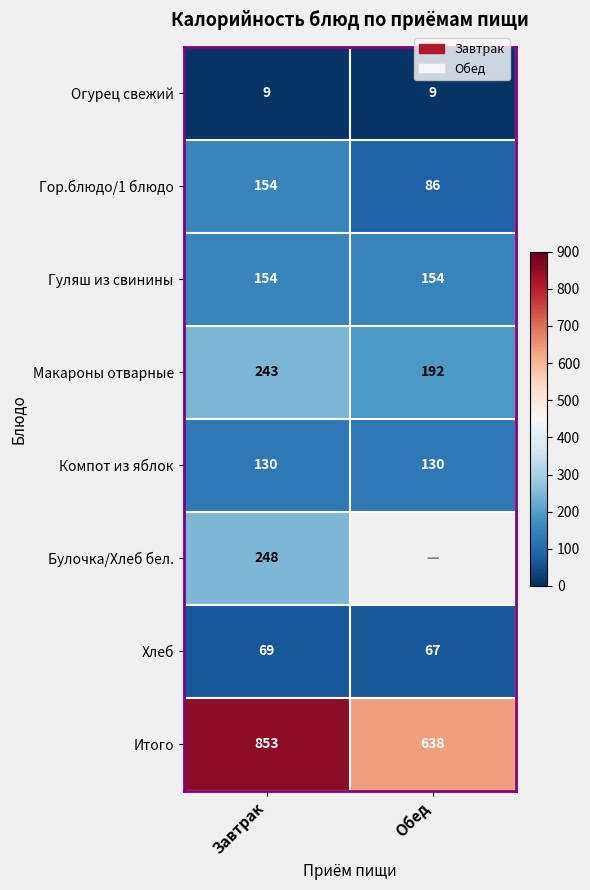

The Гор.блюдо/1 блюдо series shows 154 at Завтрак. True or false?

True